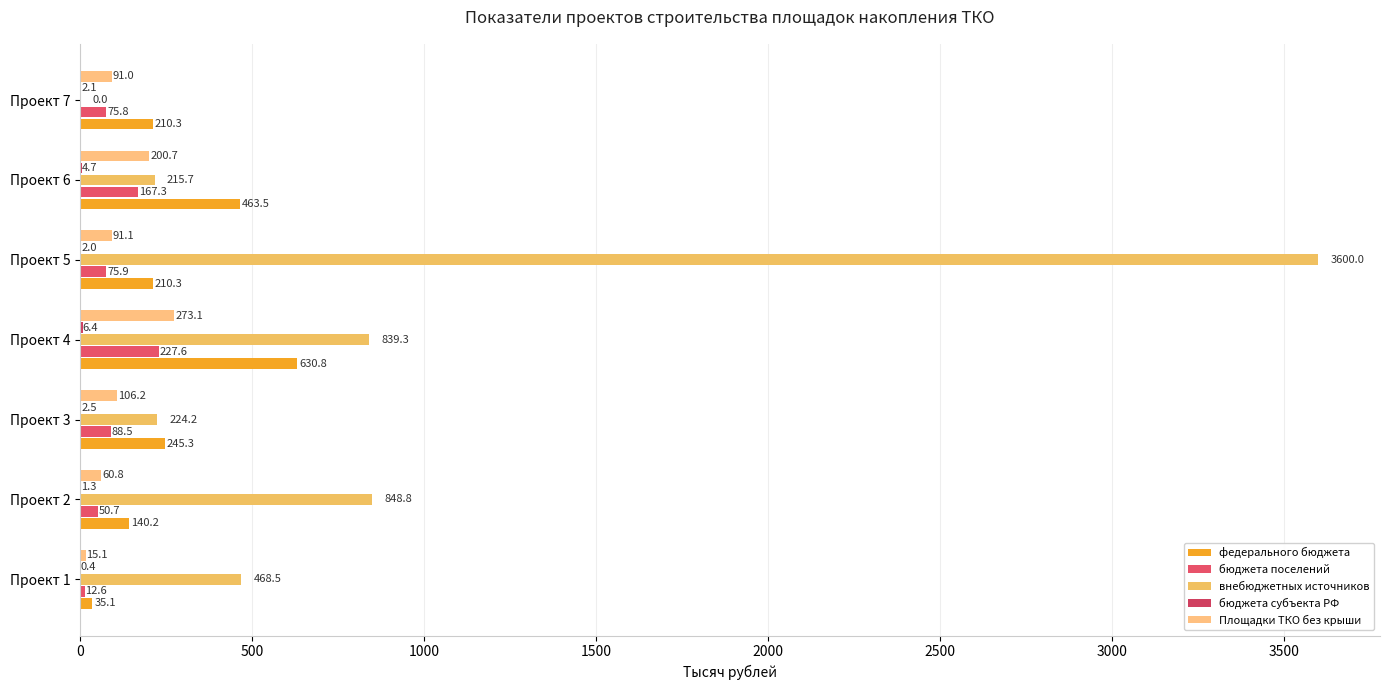

How many data points does each series have?

7